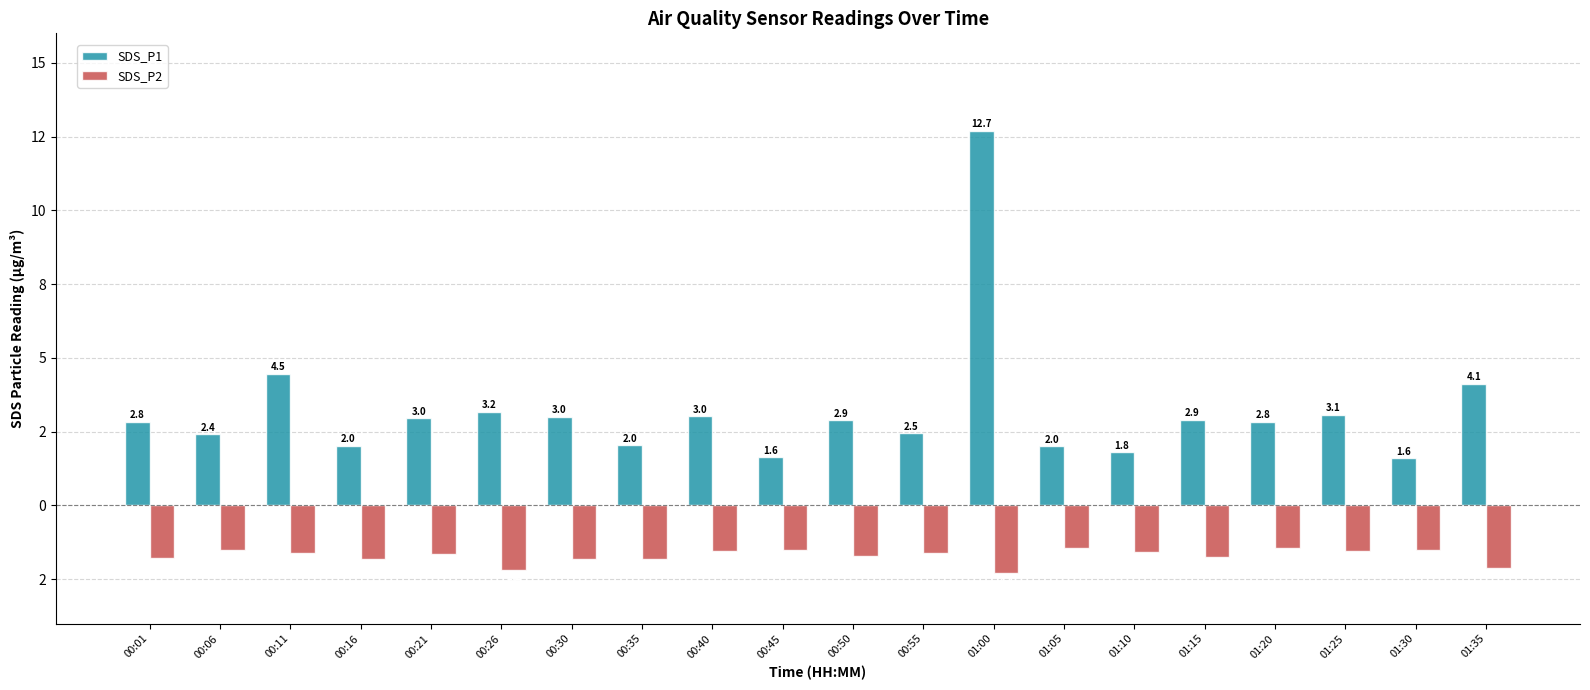

Does the chart contain stacked bars?

No